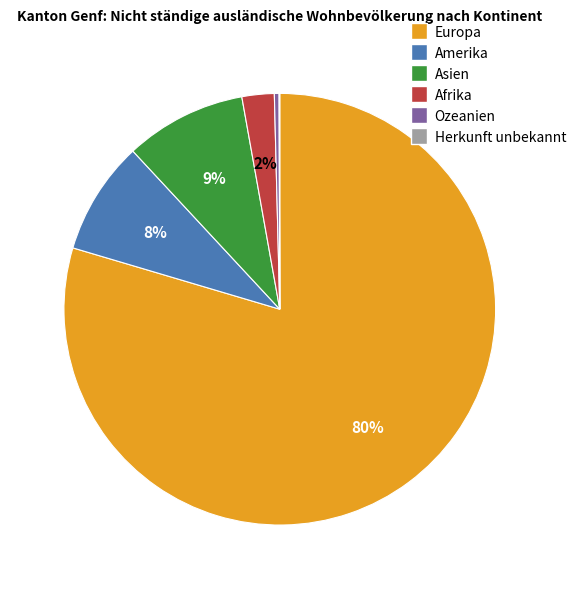

Which has a higher value, Ozeanien or Amerika?

Amerika